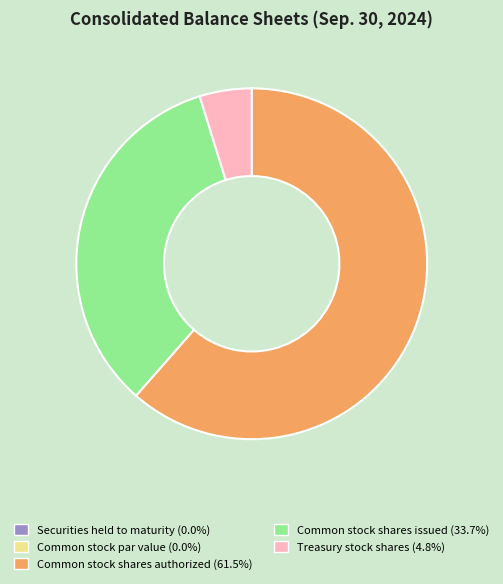

Is there a majority slice in this chart?

Yes